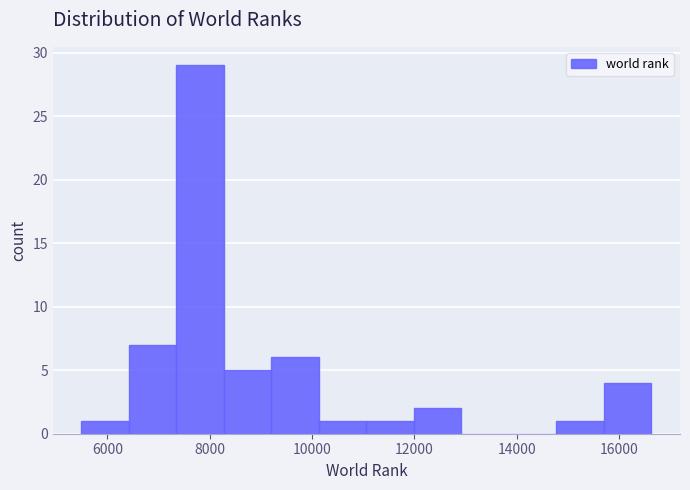

How tall is the bar that spans 15800 to 16600 on the x-axis? Neither the bar edges nor the heights are printed on the chart, so give them approximately, as read against the axes.

4